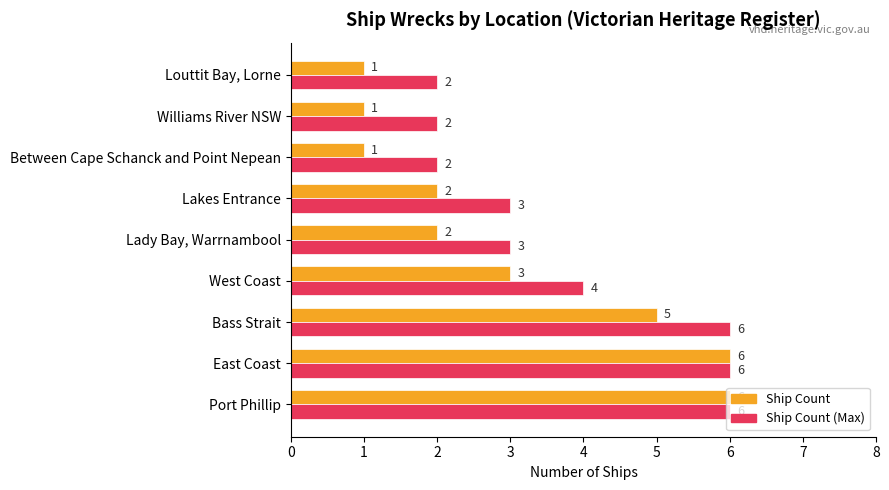

What is the maximum value shown in the chart?

6